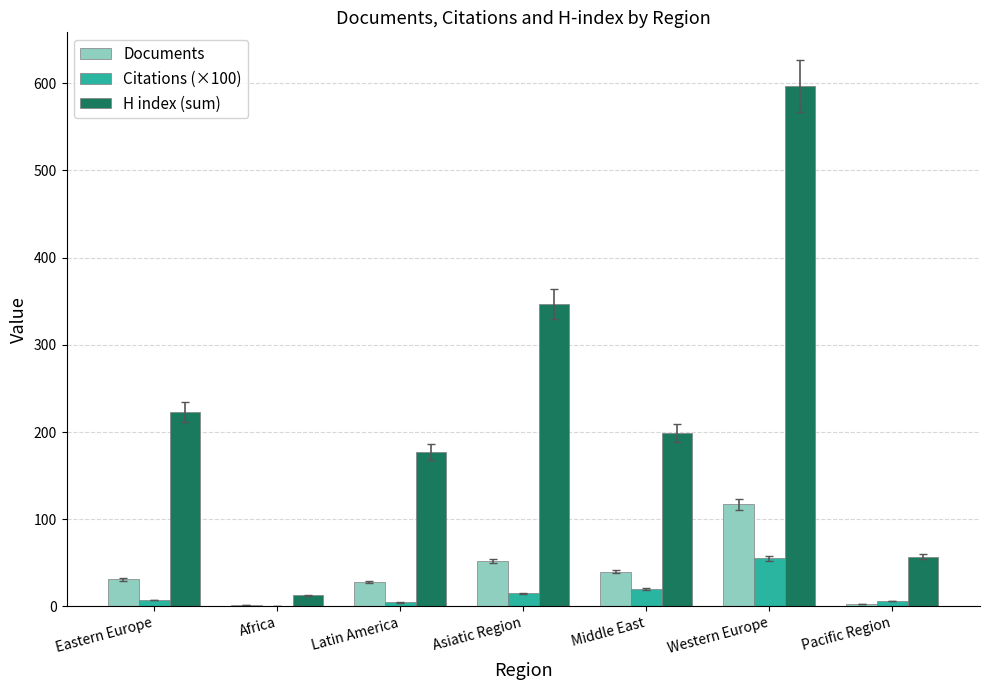

Does the chart contain stacked bars?

No